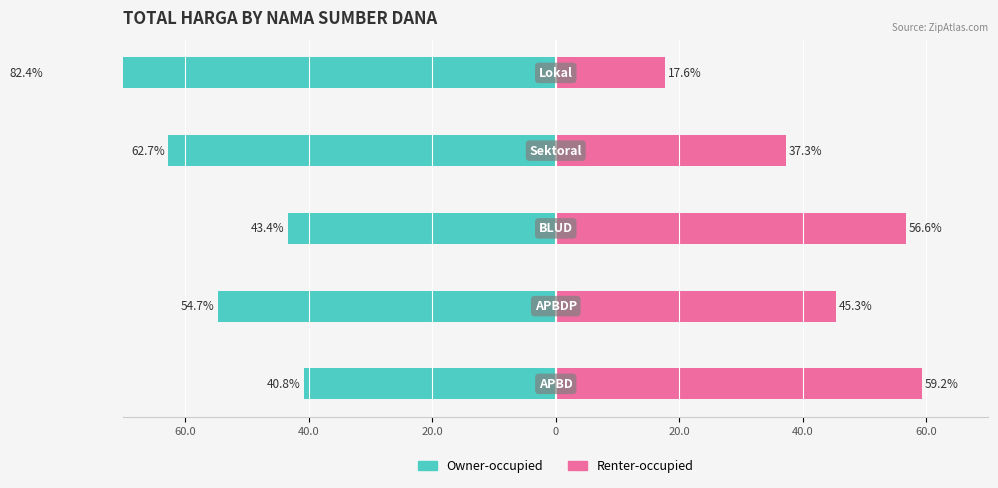

True or false: Renter-occupied has a value of 59.2 at 60.0.

True